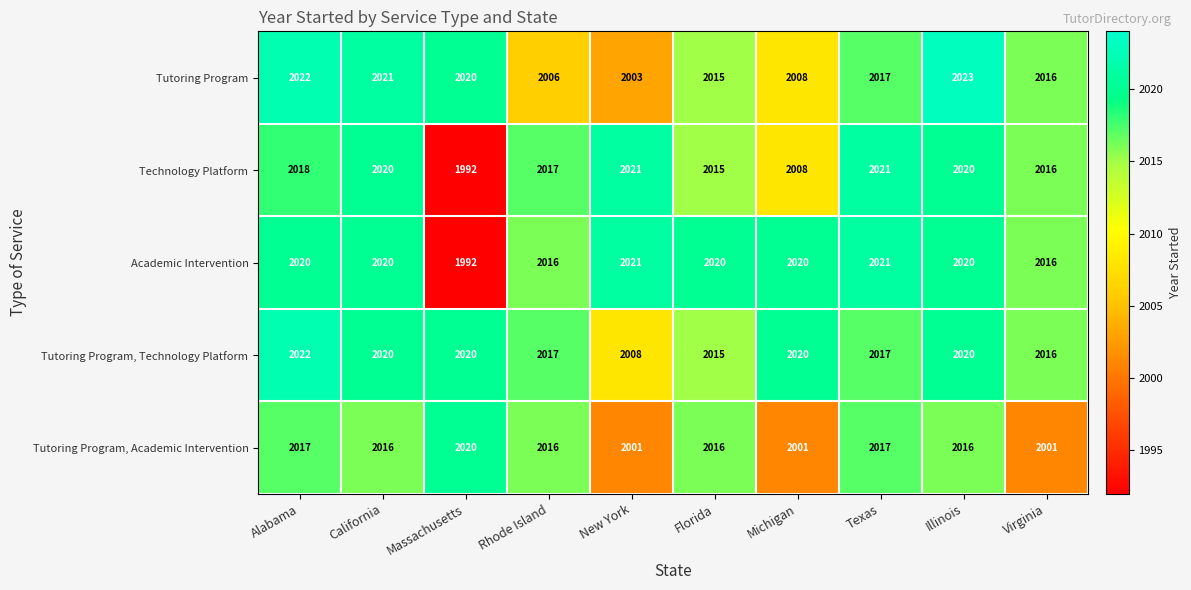

What is the average value of the Academic Intervention series?

2017